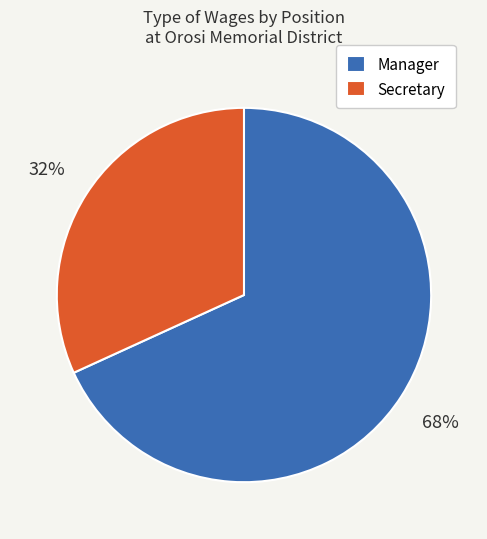

Which slice is the largest?

Manager